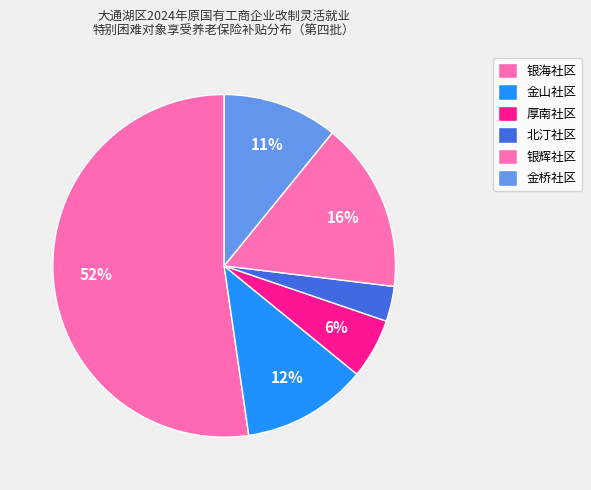

Do 金桥社区 and 金山社区 together represent more than half of the pie?

No